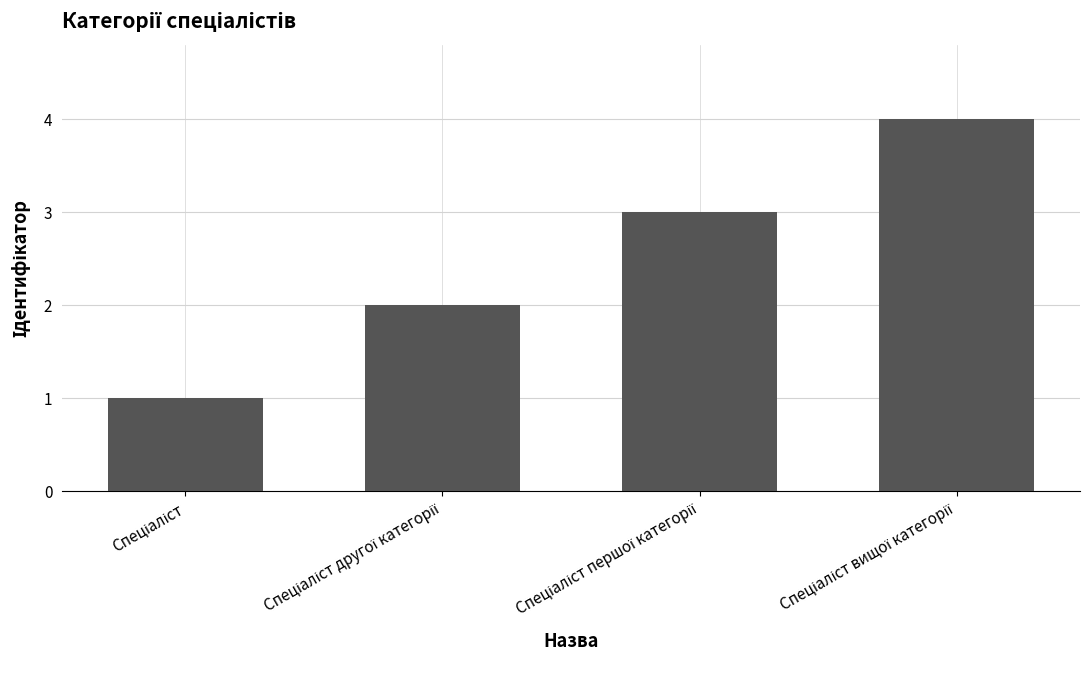

What is the value of the 2nd bar from the left?

2